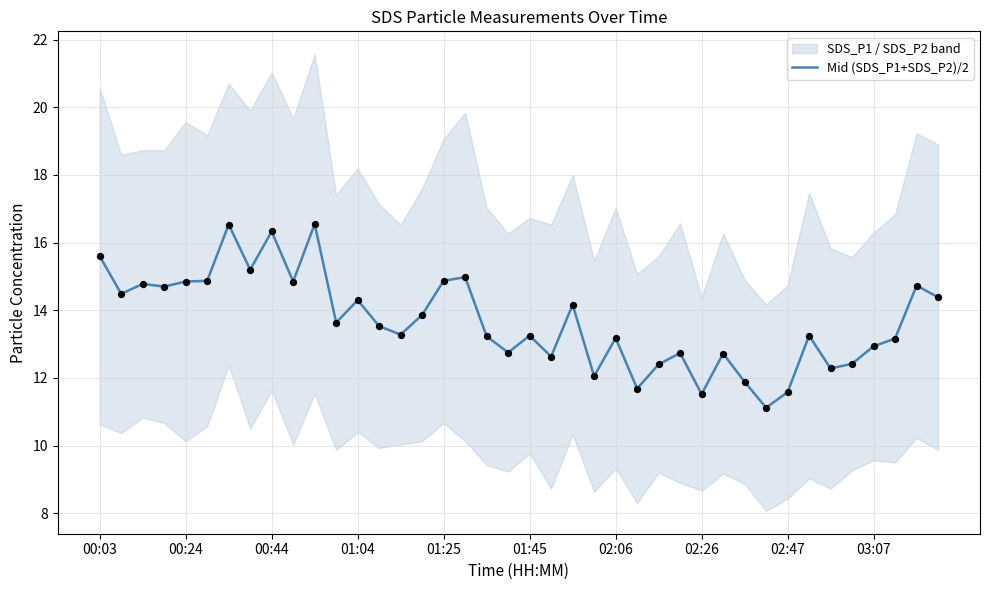

Approximately how many times larger is the value at 14 compared to 03:07?

0.9